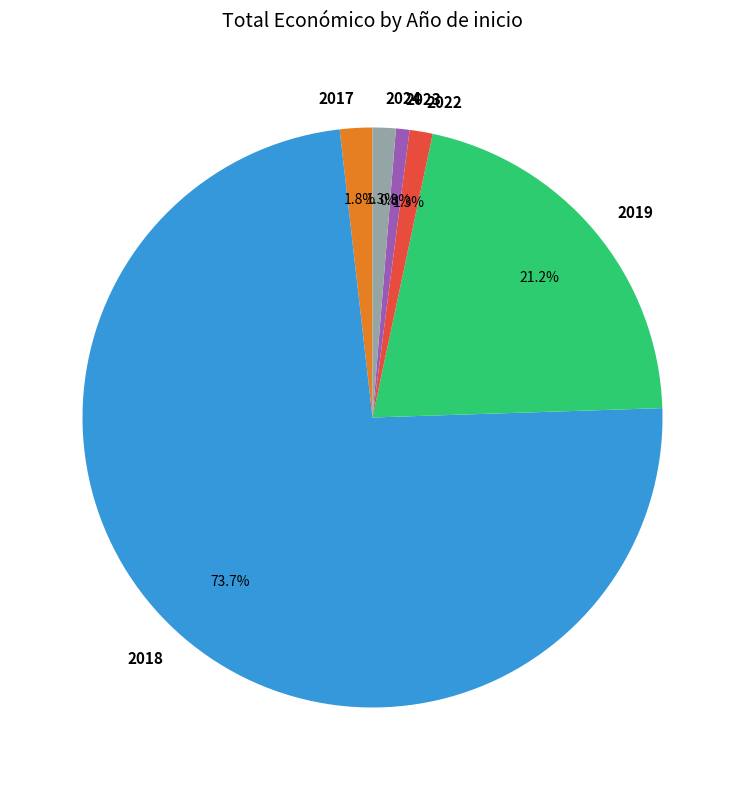

Is there a majority slice in this chart?

Yes